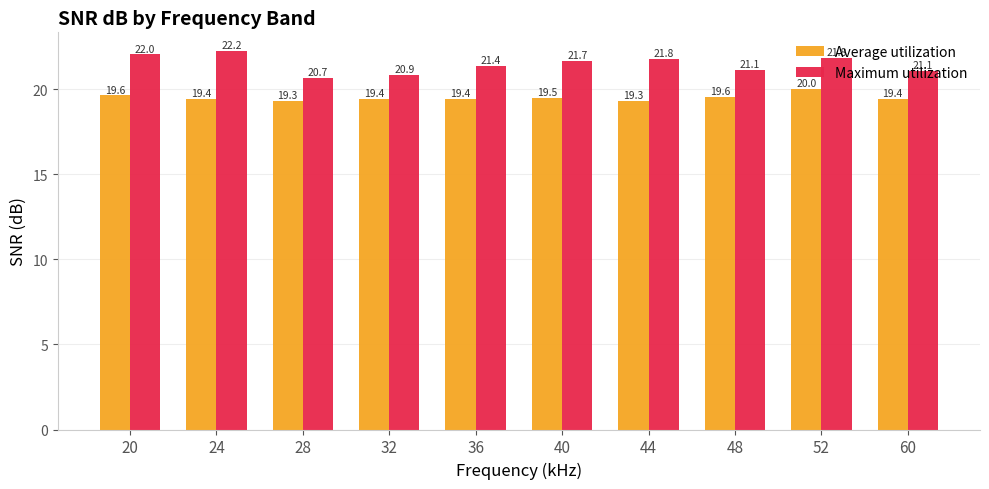

What are all the series names shown in the legend?

Average utilization, Maximum utilization